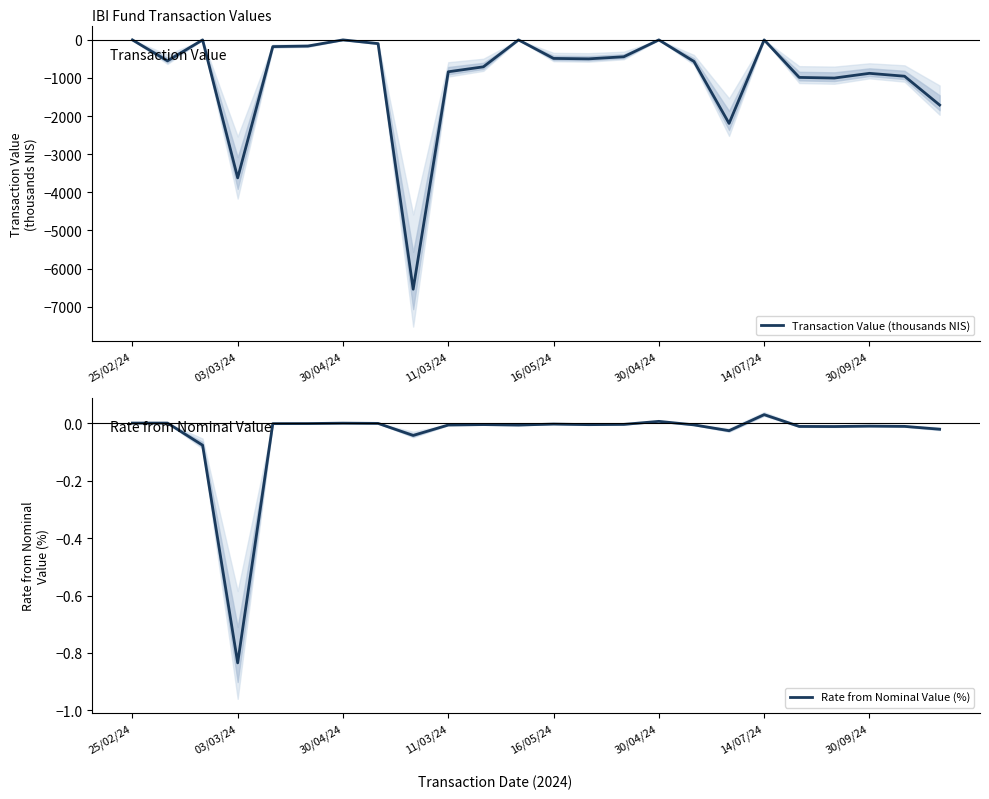

Does the chart have visible grid lines?

No